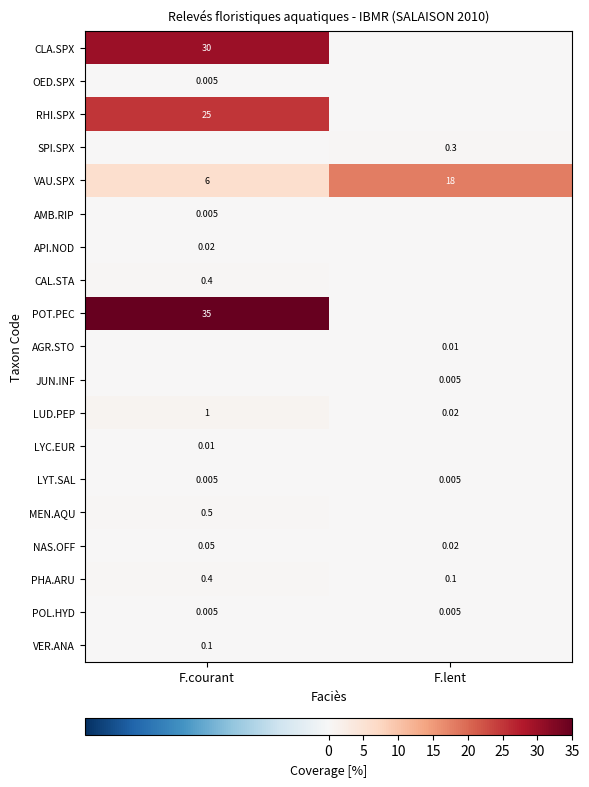

Is the value of NAS.OFF at F.lent greater than the value of POL.HYD at F.lent?

Yes